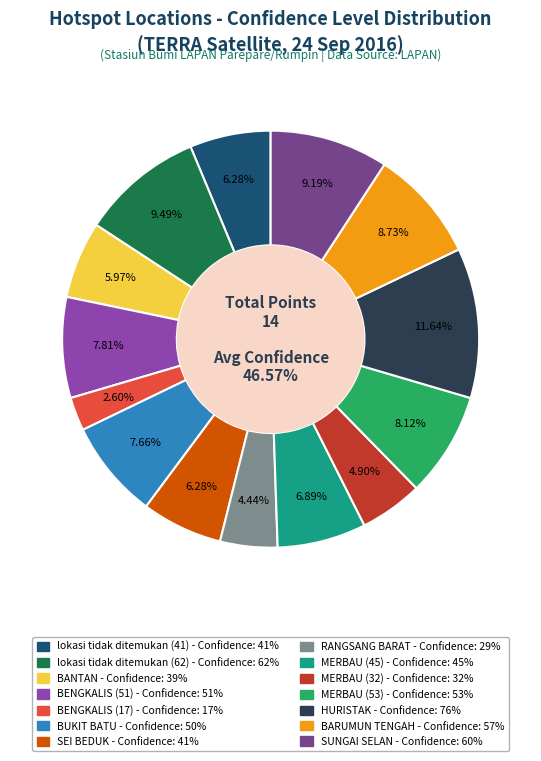

To the nearest percent, what is the average slice percentage?

7%